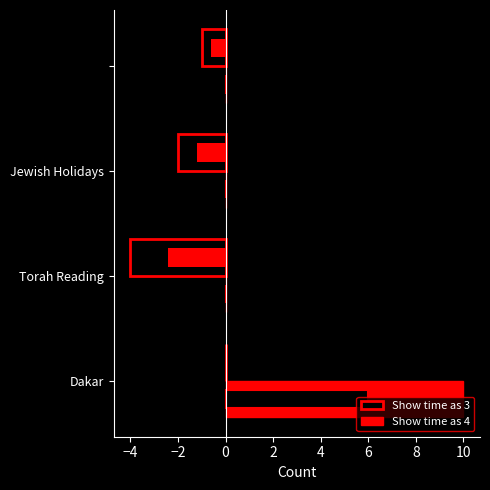

The Show time as 4 series shows 0 at Torah Reading. True or false?

True